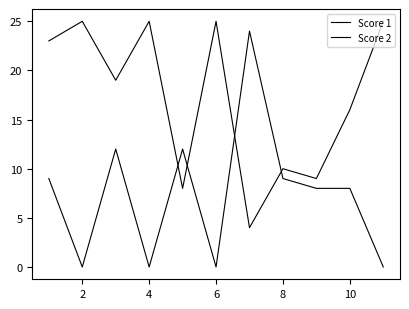

Is this an area chart (filled region under the line)?

No